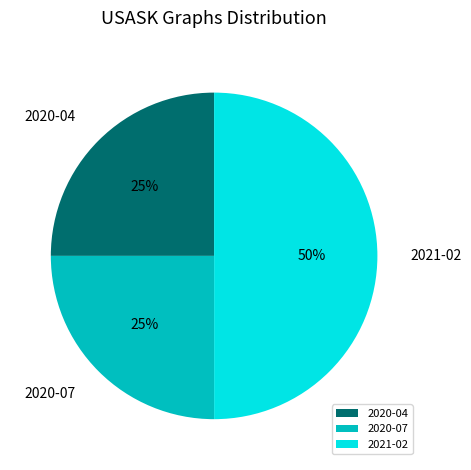

True or false: 2020-07 accounts for 25% of the total.

True